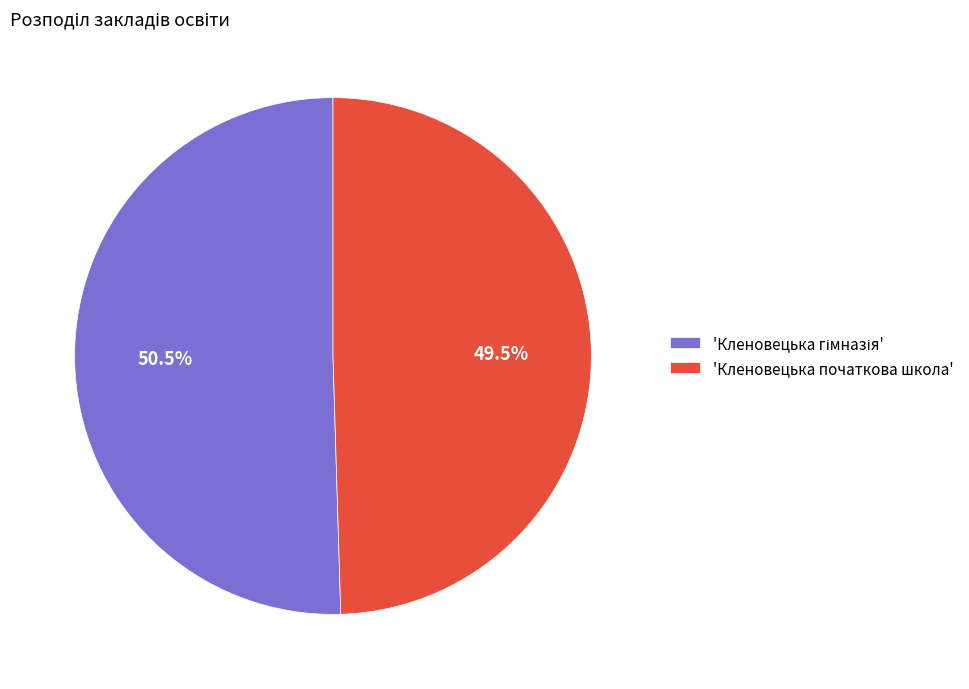

Is there a majority slice in this chart?

Yes